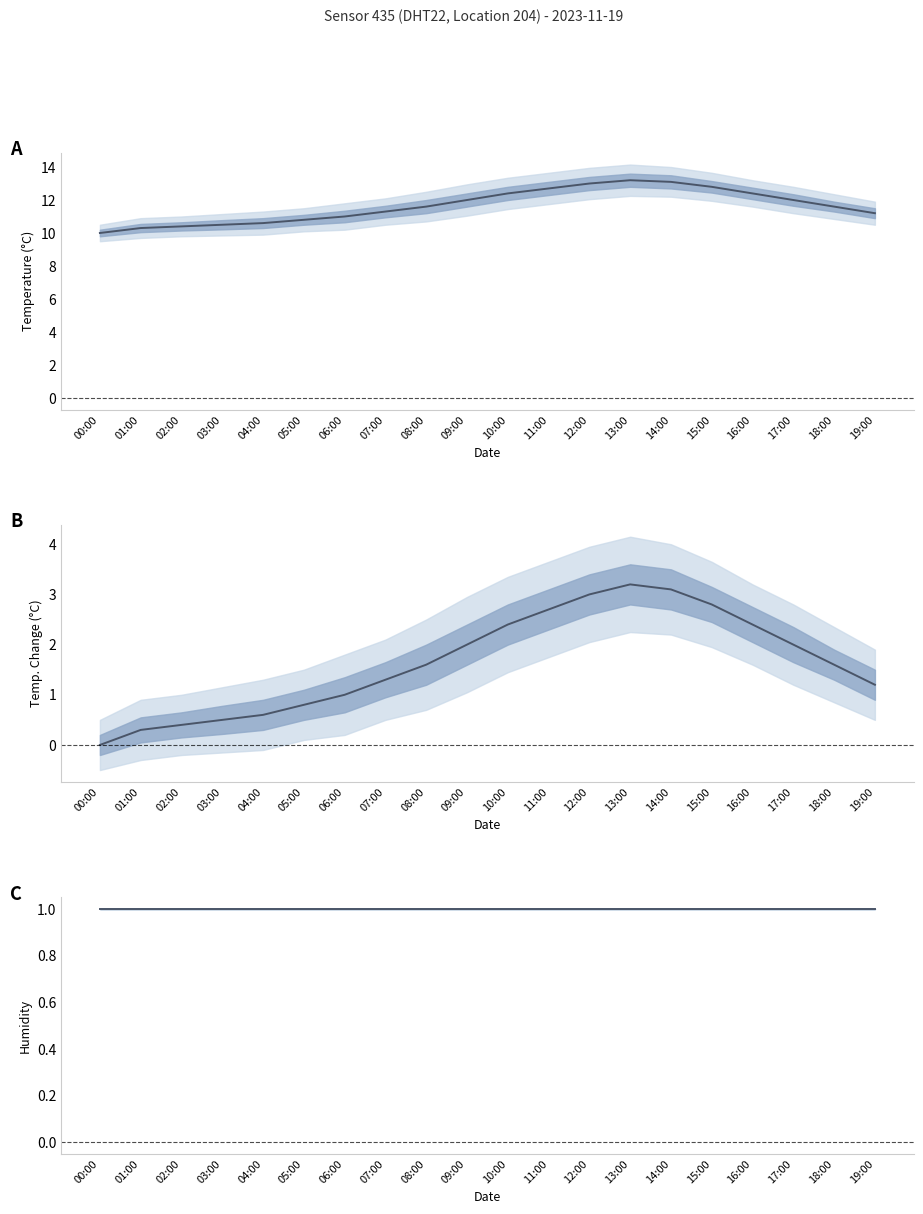

What is the total value across all series at 06:00?

13.0